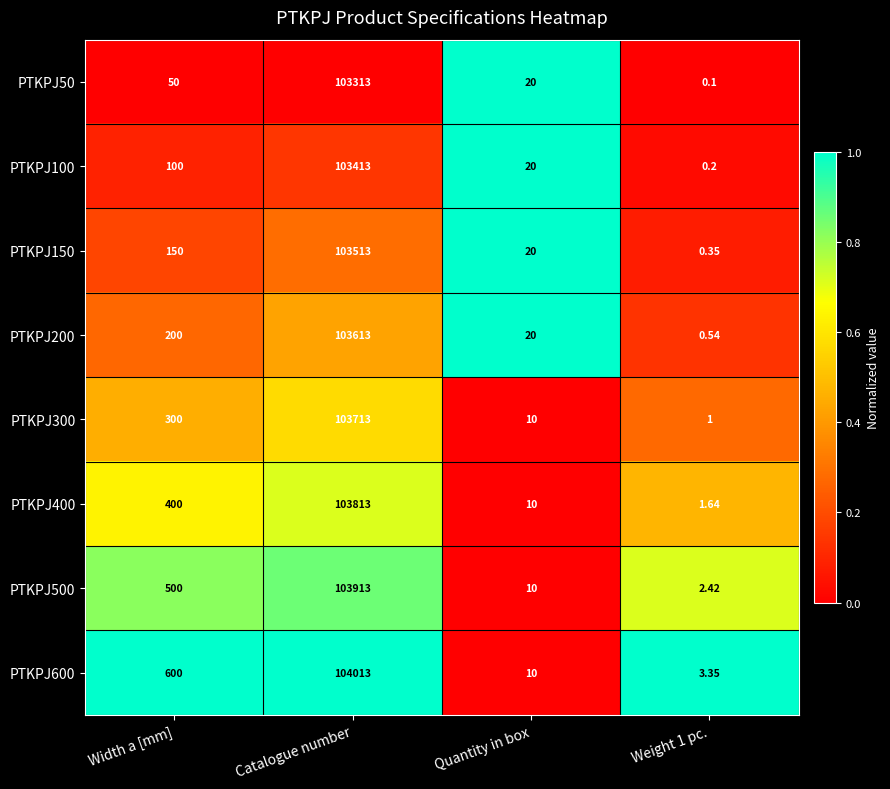

Where is PTKPJ600 nearest to the value 52008?

Width a [mm]